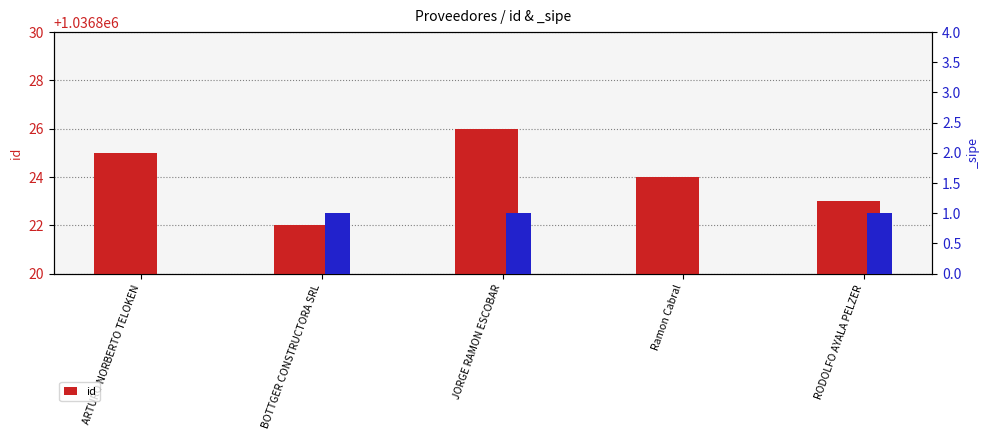

Which category has the highest value across all series?

JORGE RAMON ESCOBAR